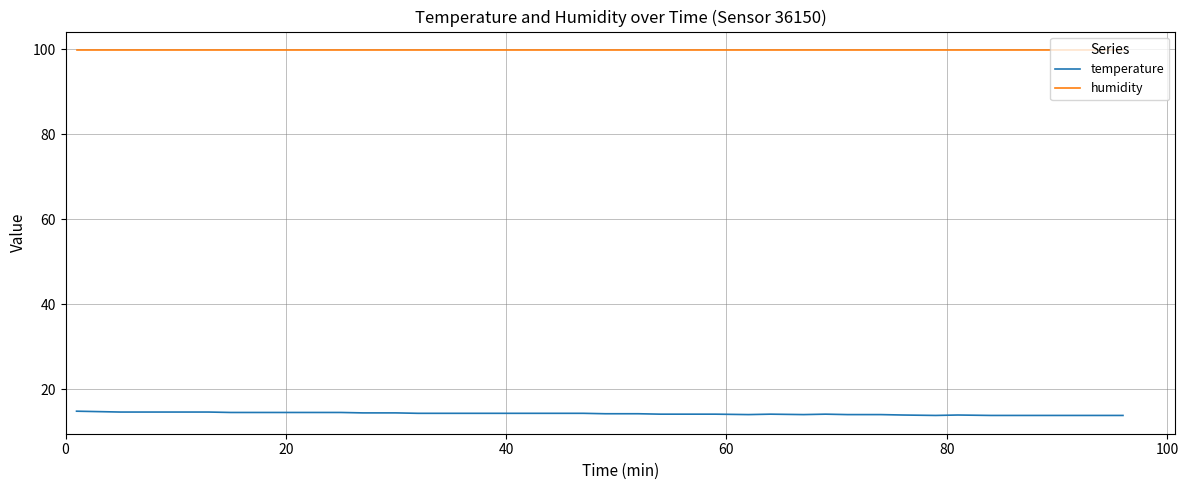

Which series has the largest total across all categories?

humidity